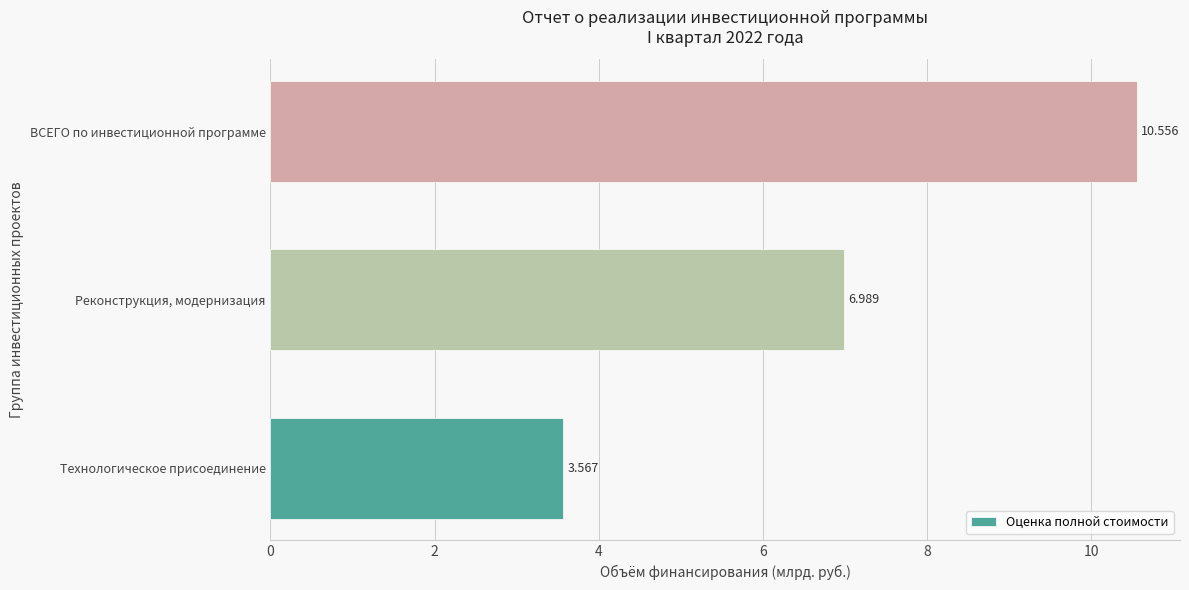

Between Технологическое присоединение and ВСЕГО по инвестиционной программе, which is larger?

ВСЕГО по инвестиционной программе